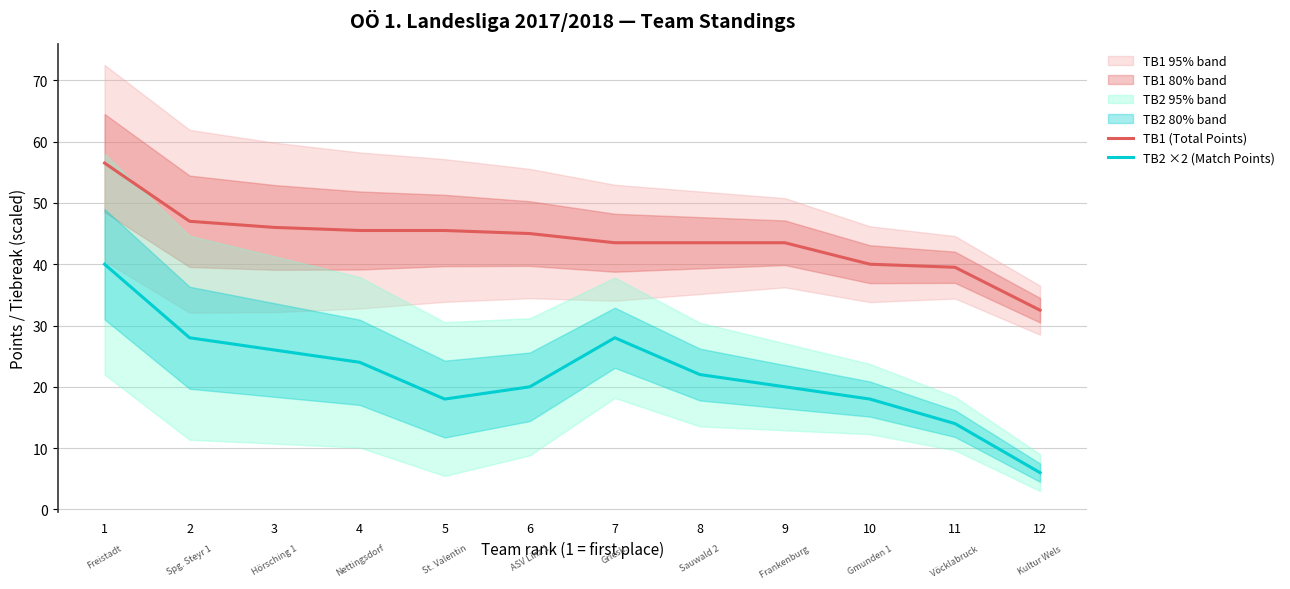

True or false: TB2 ×2 (Match Points) has a value of 34.7 at 9.

False